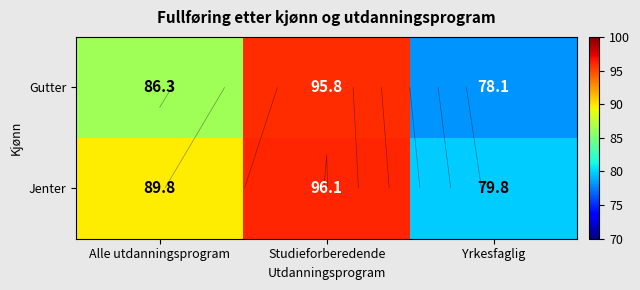

At Studieforberedende, list the series in order from largest to smallest.

Jenter, Gutter